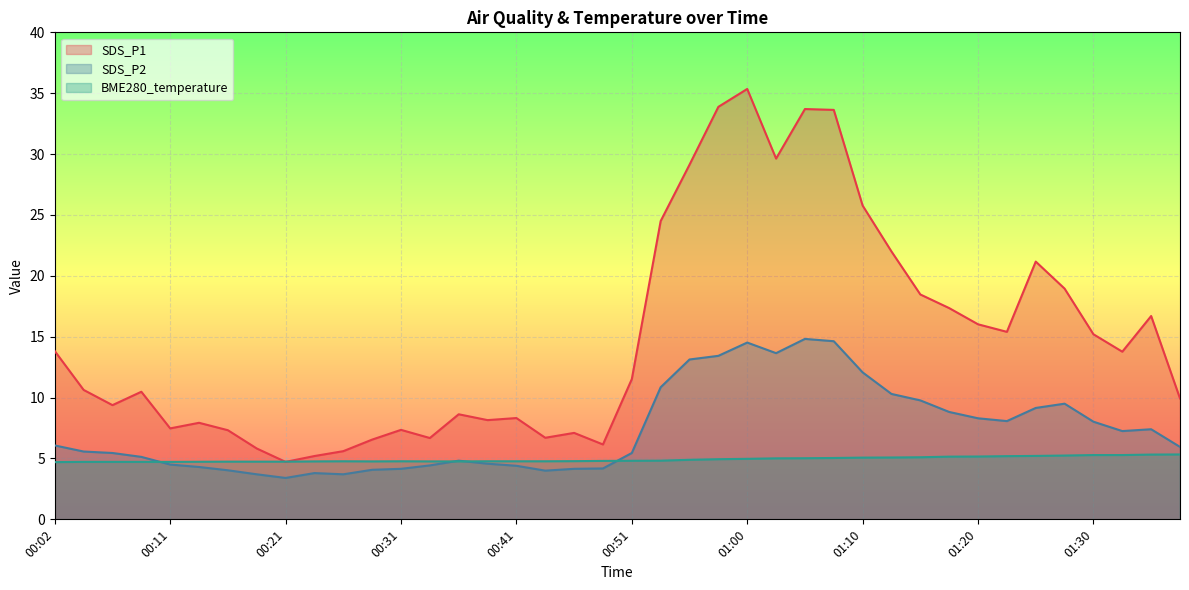

In BME280_temperature, how many points are higher than both neighbors (excluding endpoints)?

2